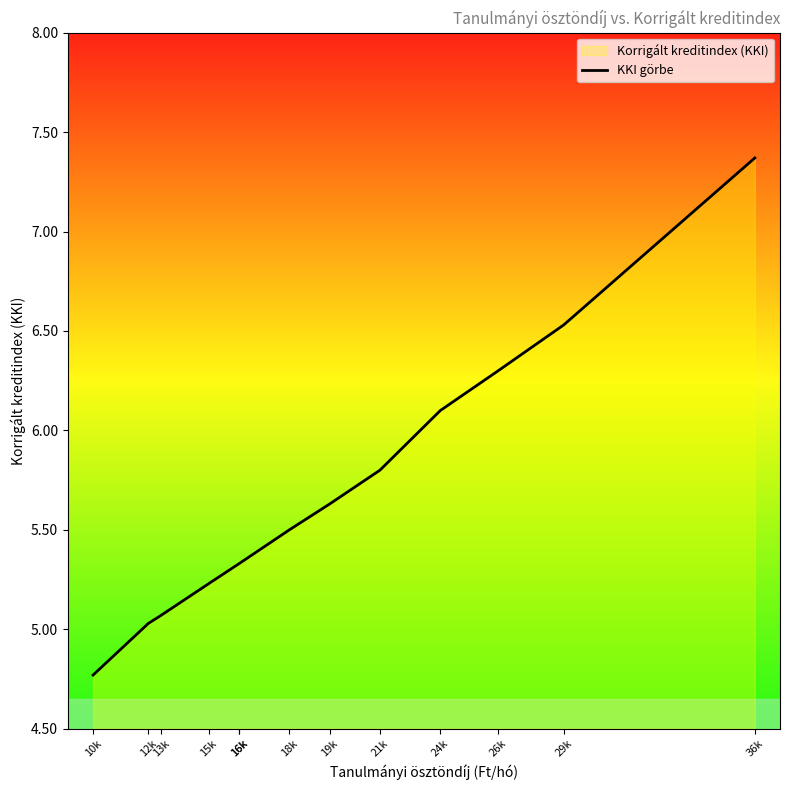

Rank the categories by value from lowest to highest.

10k, 12k, 13k, 15k, 16k, 16k, 18k, 19k, 21k, 24k, 26k, 29k, 36k